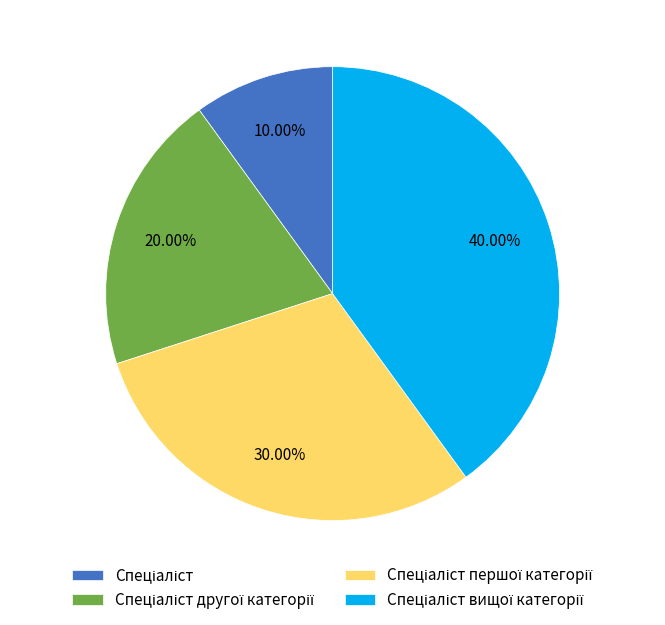

Is there a majority slice in this chart?

No